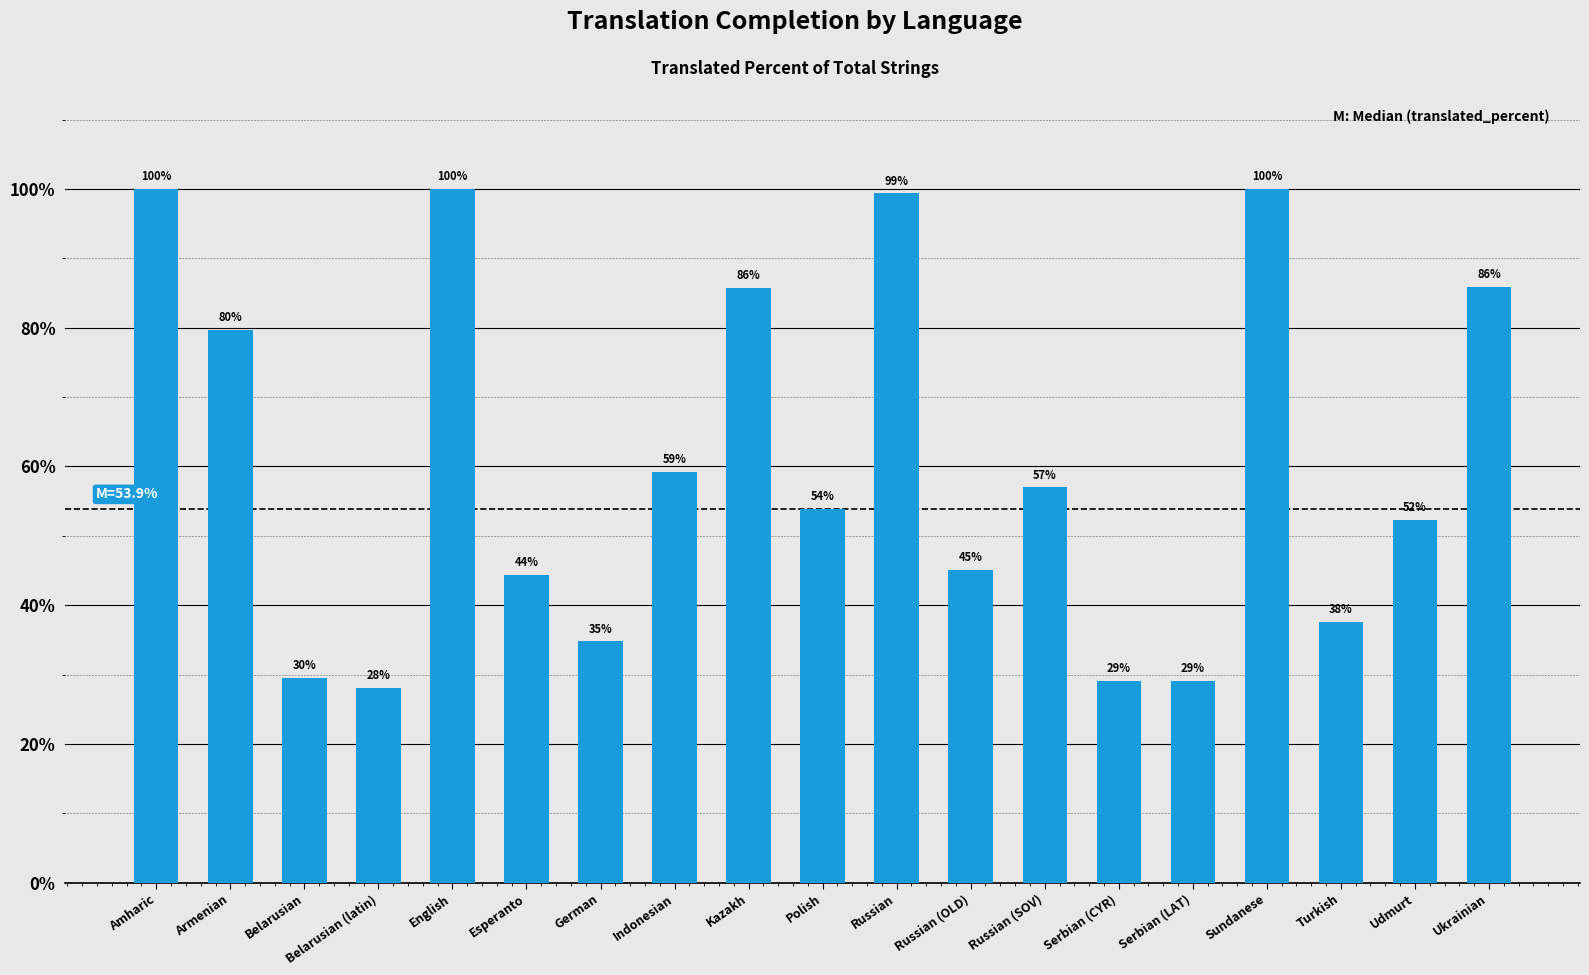

Where is the data nearest to the value 64?

Indonesian